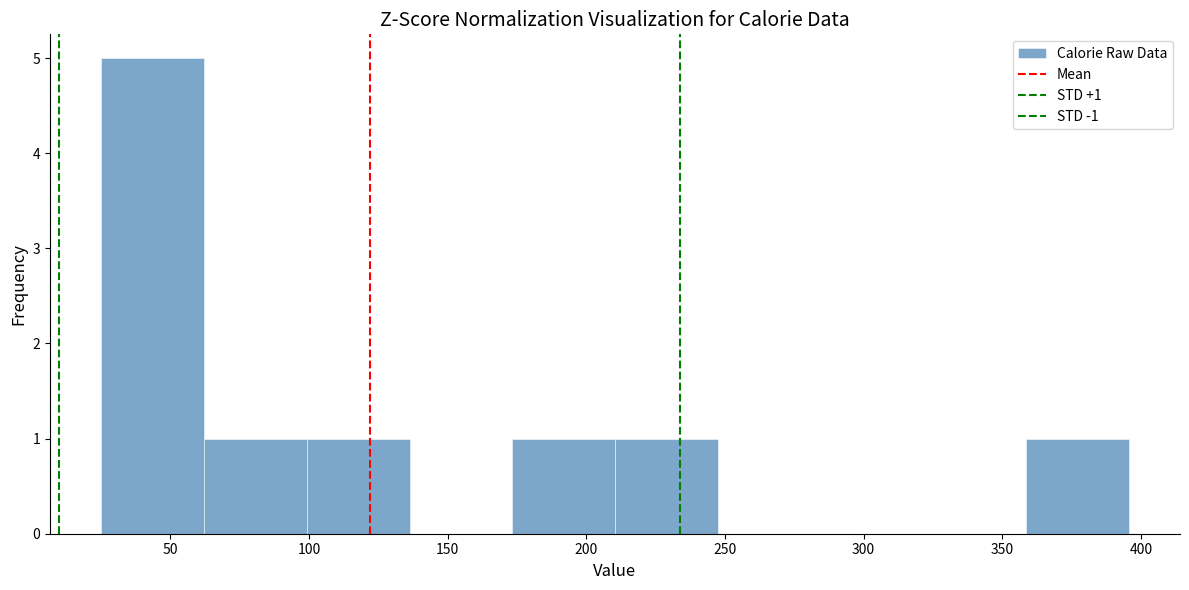

Which range on the x-axis has the tallest bar?

25 to 60